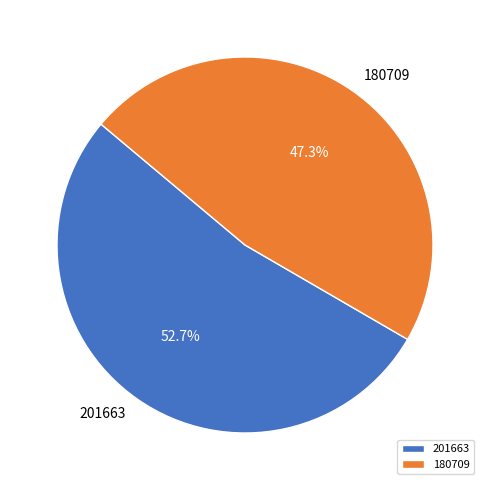

Between 180709 and 201663, which is larger?

201663